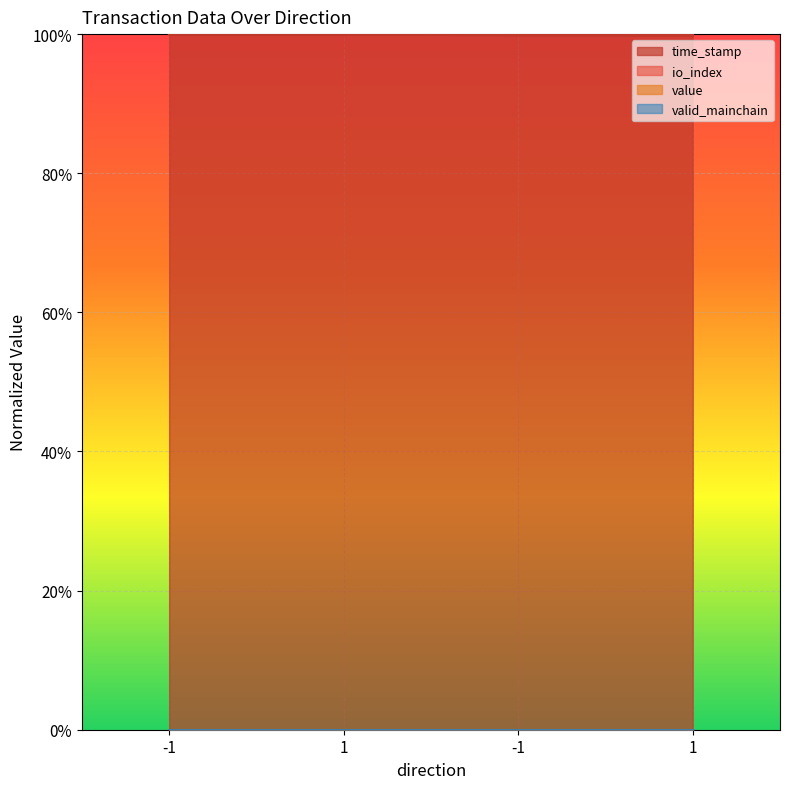

Does the chart display data point markers on the line(s)?

No